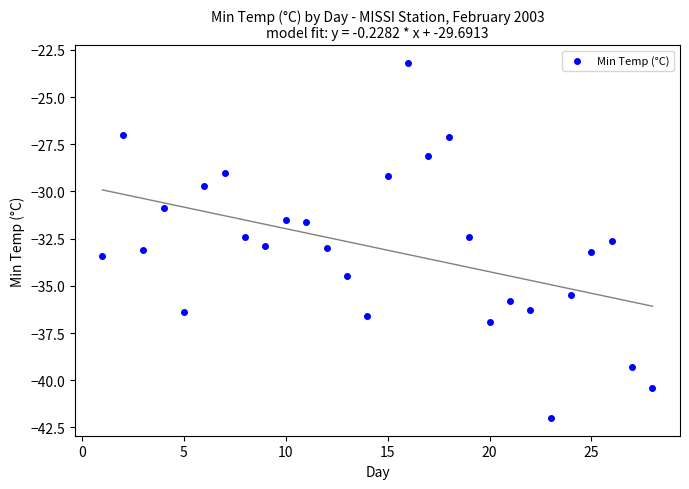

What is the range of X values (max minus min)?

27.0